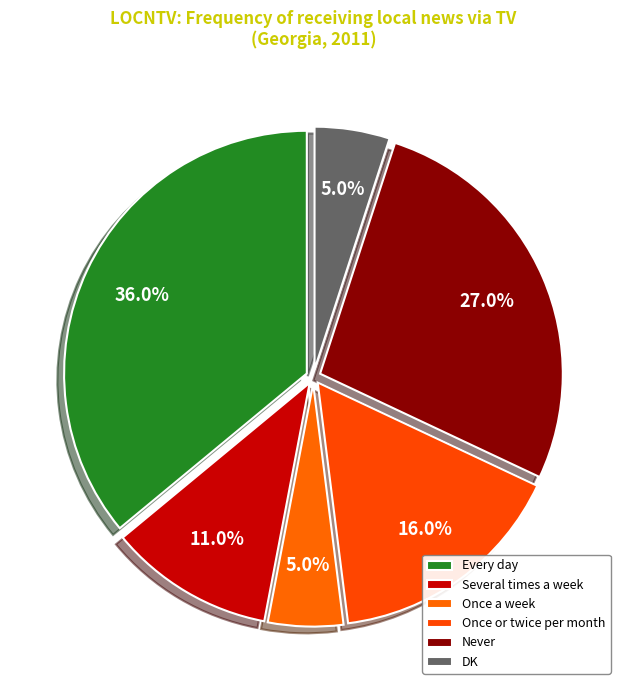

To the nearest percent, what is the difference between the Every day and DK slice percentages?

31%